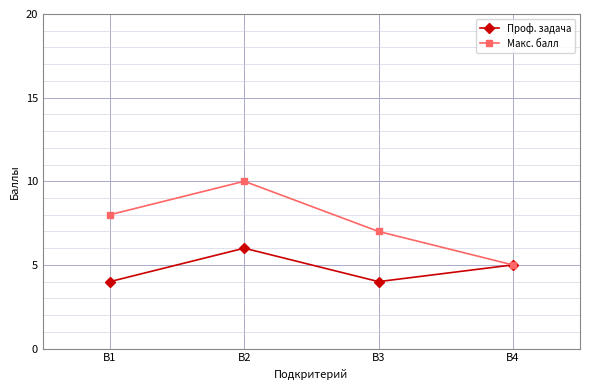

What is the sum of all Проф. задача values?

19